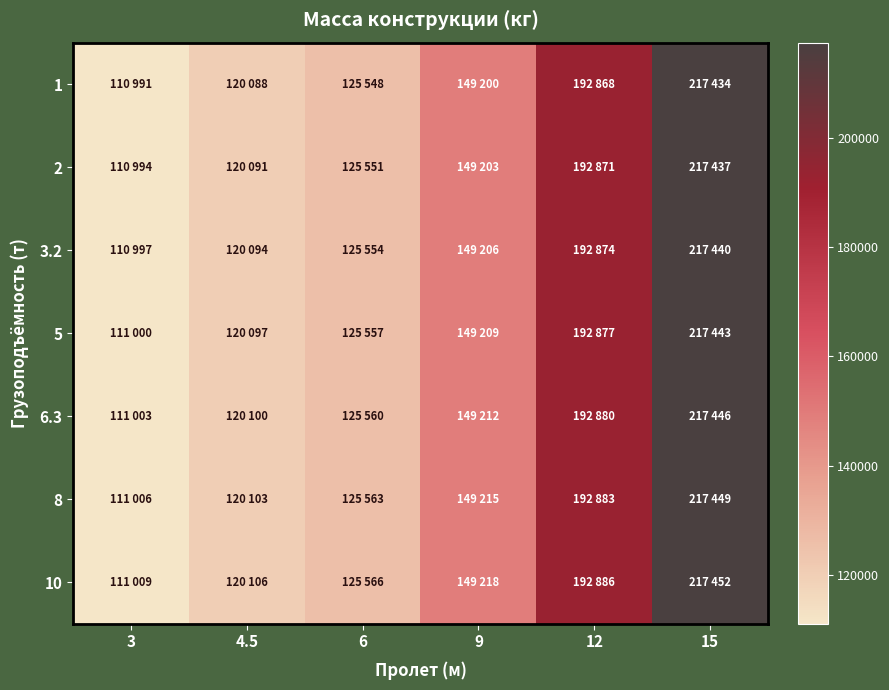

At 12, list the series in order from smallest to largest.

1, 2, 3.2, 5, 6.3, 8, 10